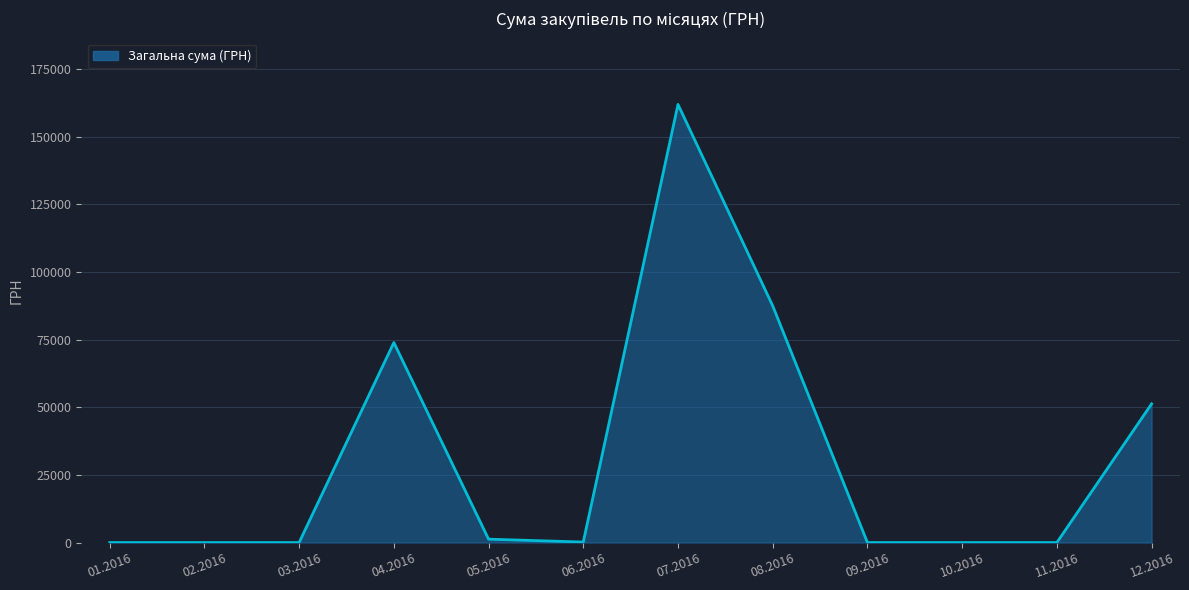

Reading left to right, what are all the values shown in this chart?

01.2016=0.0	02.2016=0.0	03.2016=0.0	04.2016=73908.9	05.2016=1252.4	06.2016=180.0	07.2016=161906.8	08.2016=87473.1	09.2016=0.0	10.2016=0.0	11.2016=0.0	12.2016=51251.0